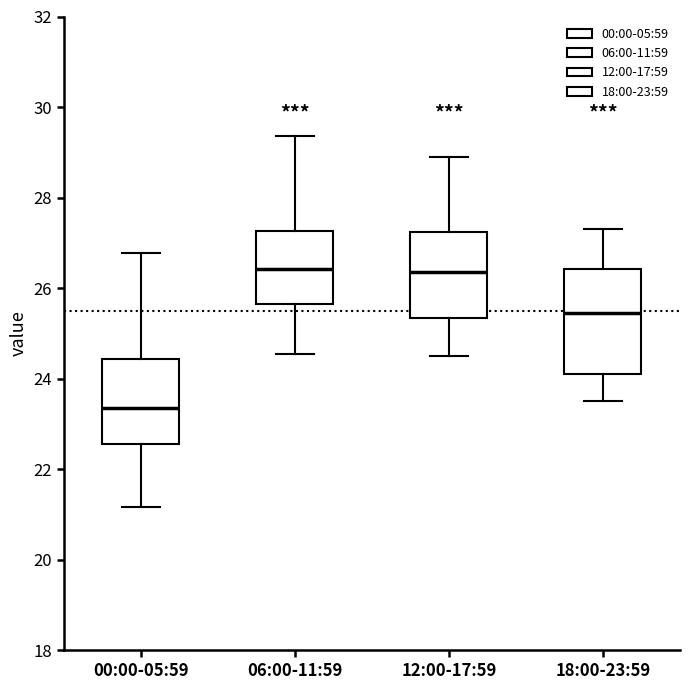

Where does the lower whisker of the box for 00:00-05:59 end on the y-axis? The values are not printed on the chart, so give them approximately, as read against the axis.

21.2